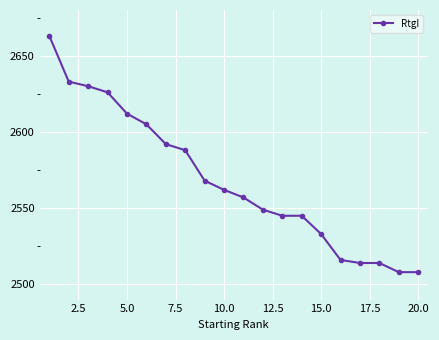

What is the value of the 9th point from the left?

2568